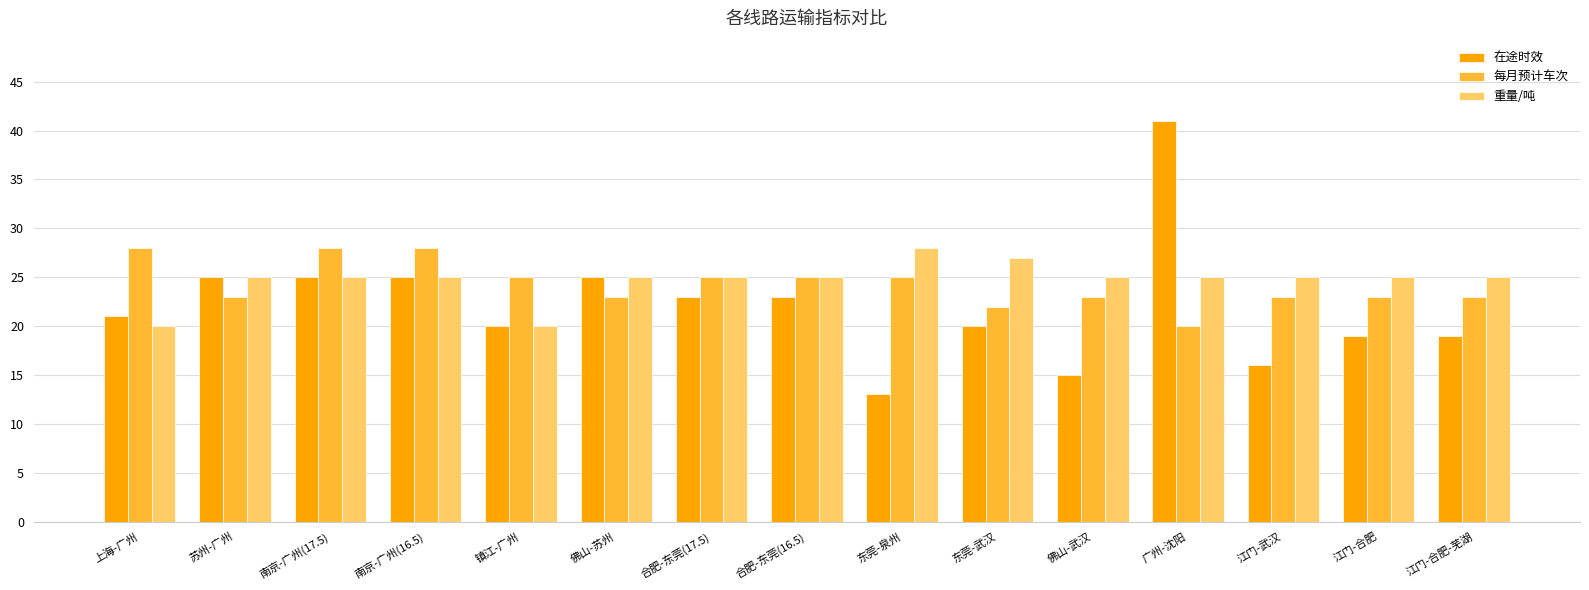

What is the total value across all series at 南京-广州(16.5)?

78